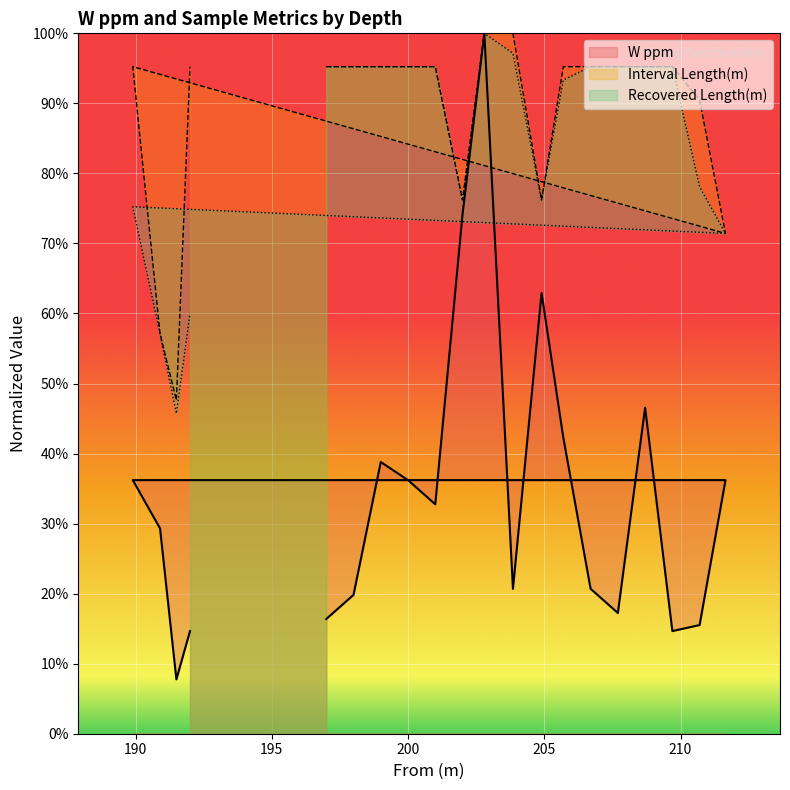

Reading left to right, what are all the values shown in this chart?

W ppm: 0.2	0.2	0.4	0.4	0.3	0.7	1.0	0.2	0.6	0.4	0.2	0.2	0.5	0.1	0.2	0.4	0.4	0.3	0.1	0.1
Interval Length(m): 1.0	1.0	1.0	1.0	1.0	0.8	1.0	1.0	0.8	1.0	1.0	1.0	1.0	1.0	0.9	0.7	1.0	0.6	0.5	1.0
Recovered Length(m): 1.0	1.0	1.0	1.0	1.0	0.8	1.0	1.0	0.8	0.9	1.0	1.0	1.0	1.0	0.8	0.7	0.8	0.6	0.5	0.6